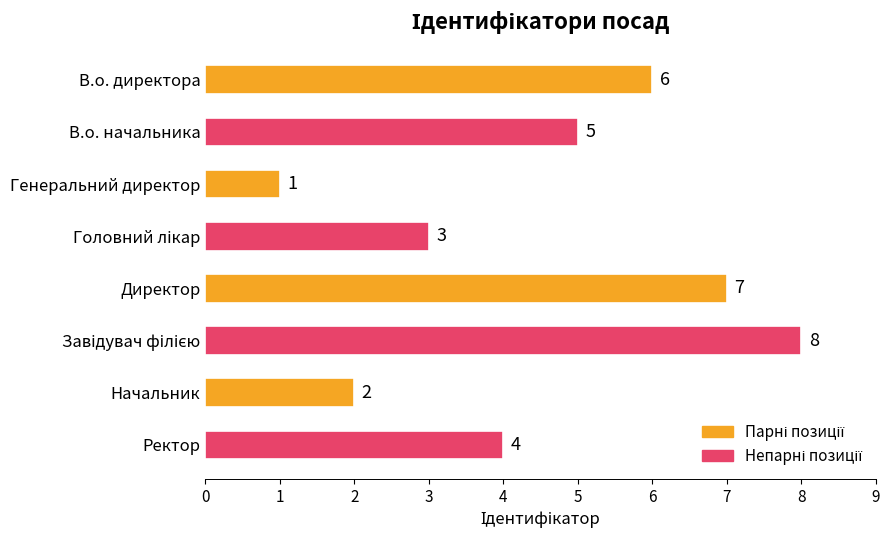

Count the values in the range 3 to 7.

5